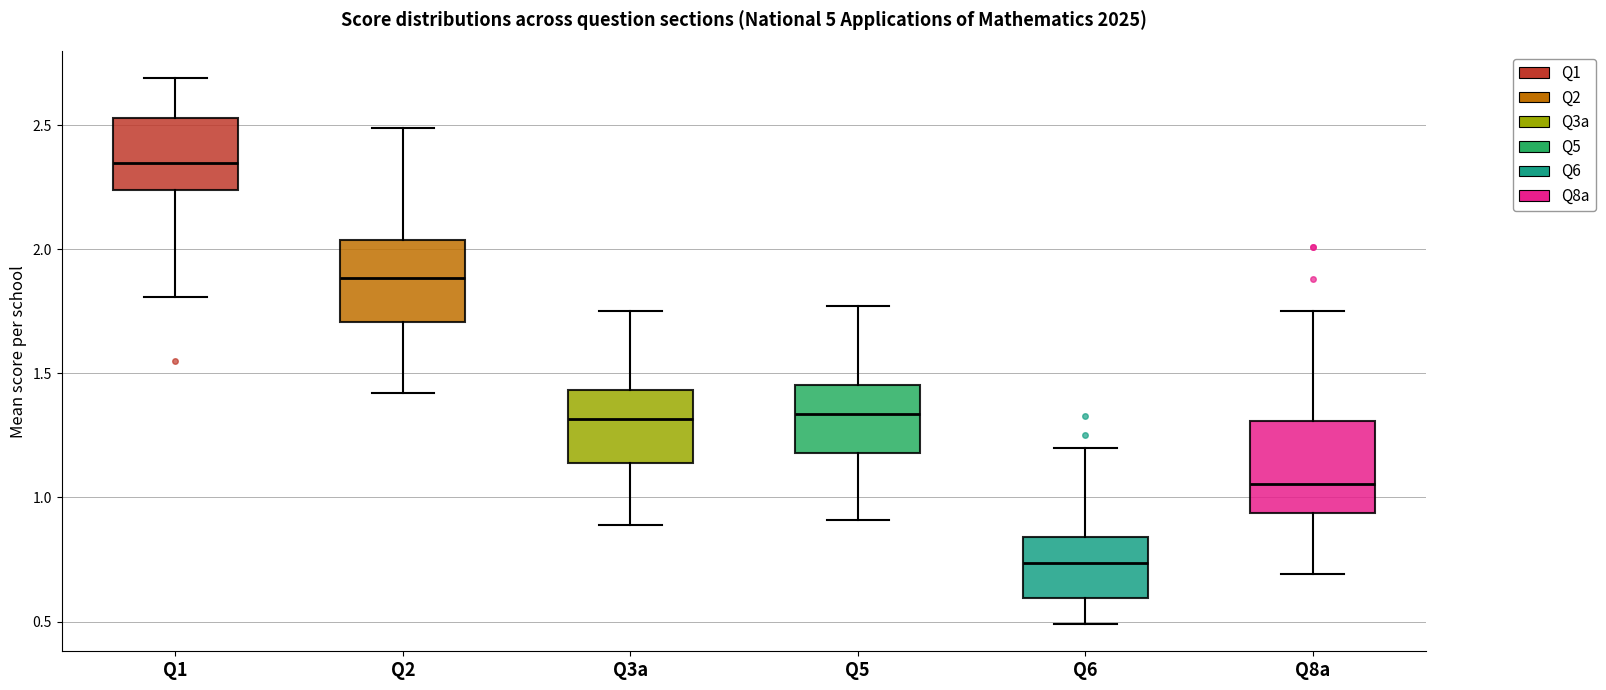

Which box's median line is the lowest?

Q6